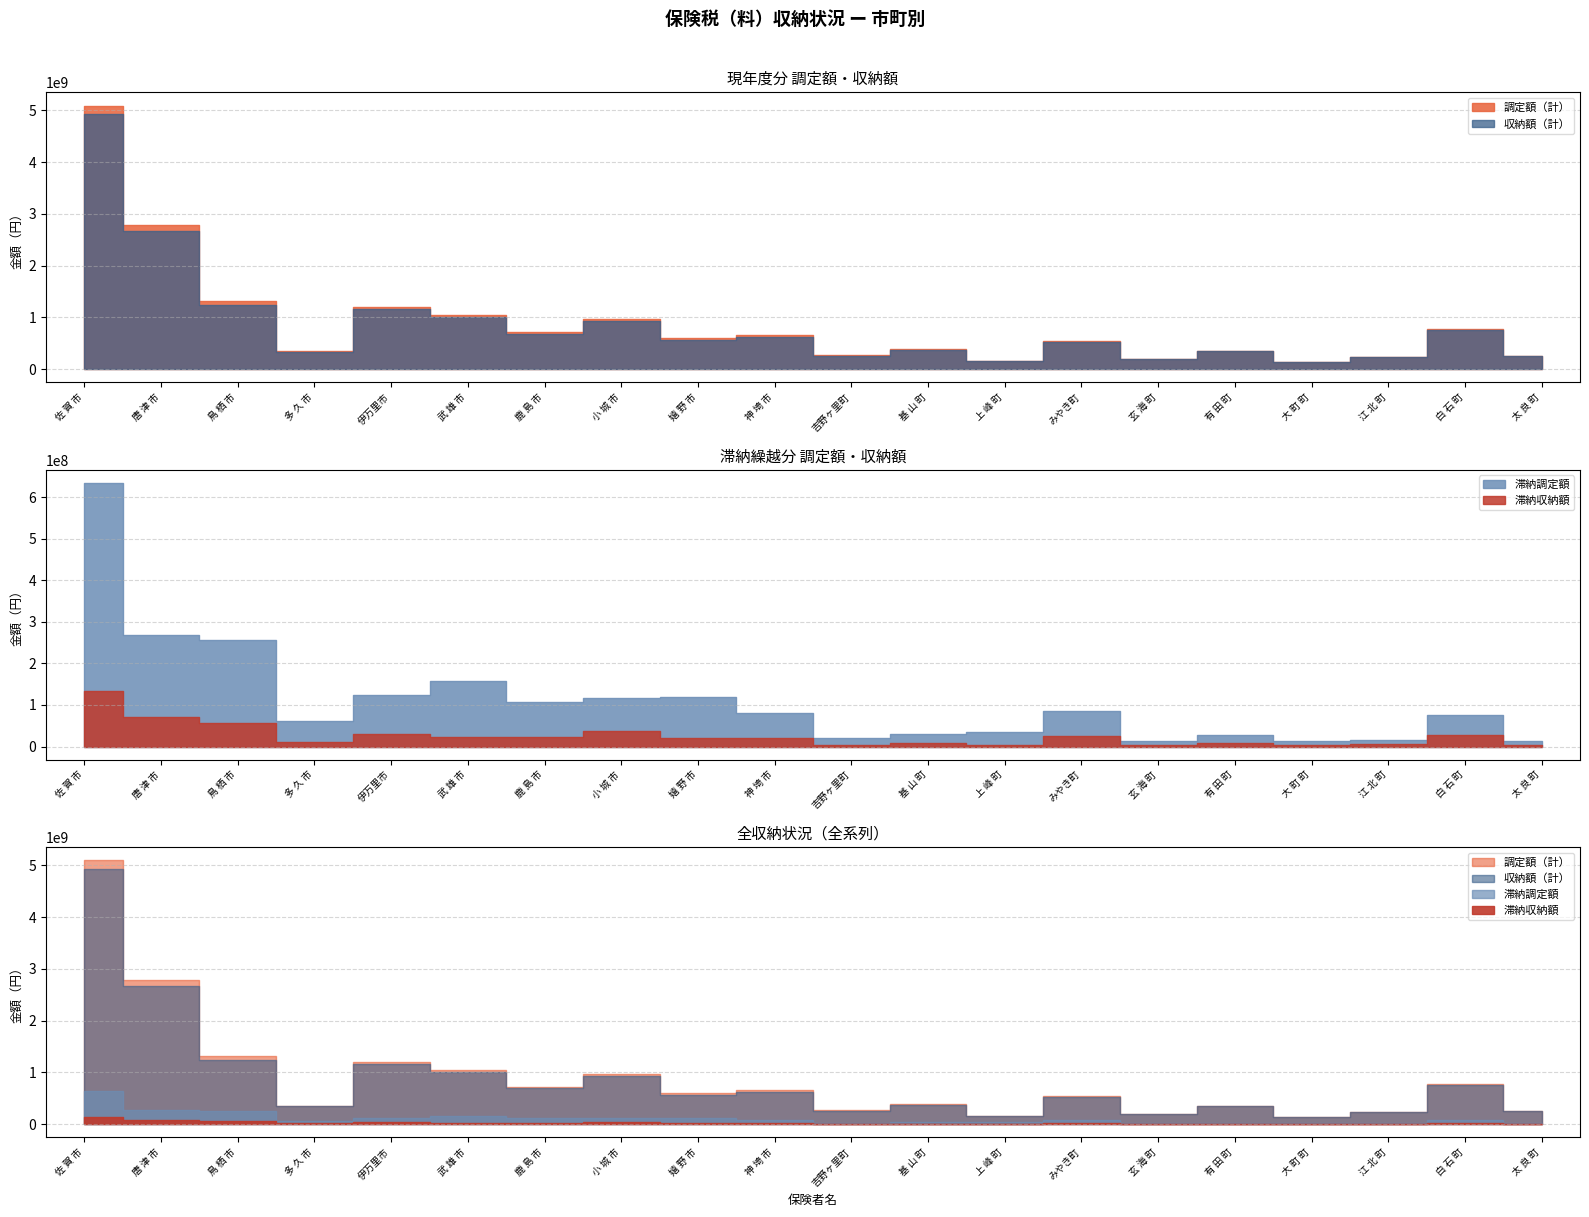

Is it true that 調定額（計） equals 177743146 at 多 久 市?

False